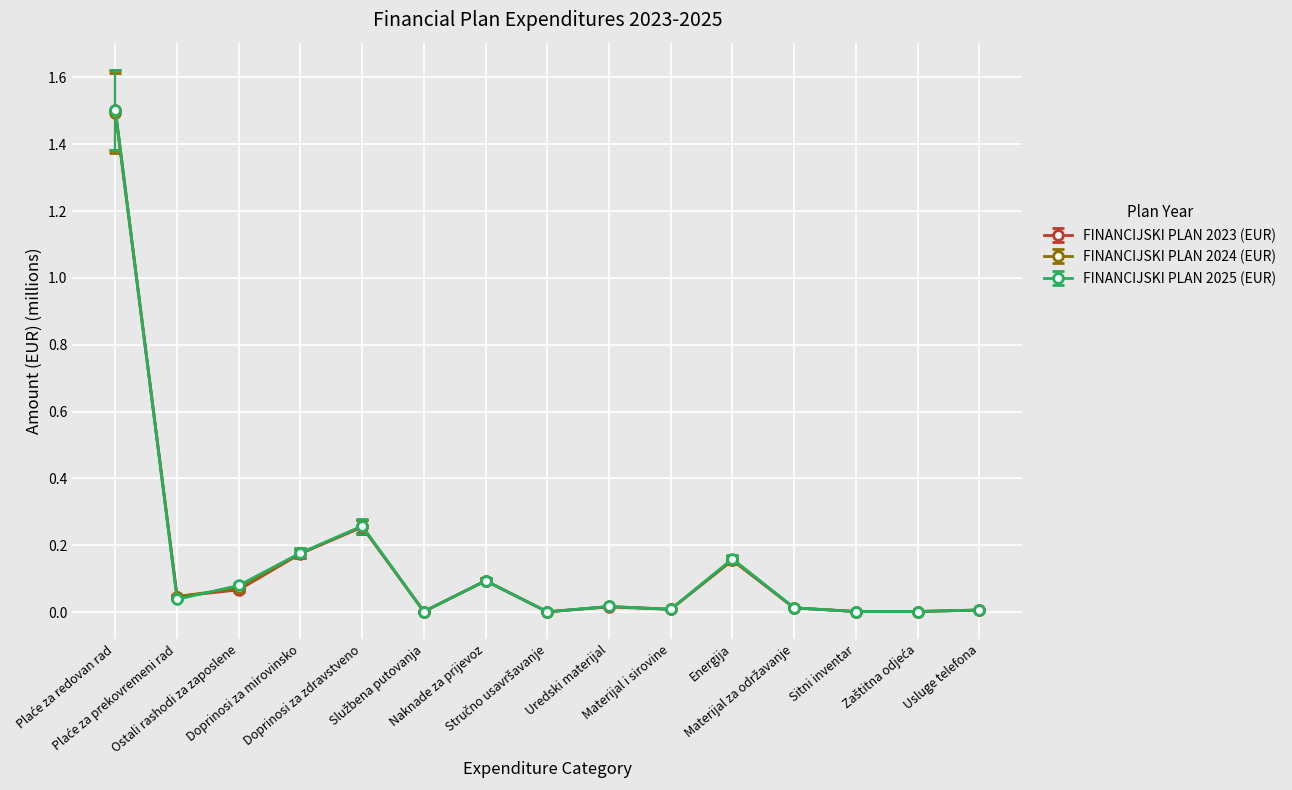

At how many categories does at least one series exceed 1?

1